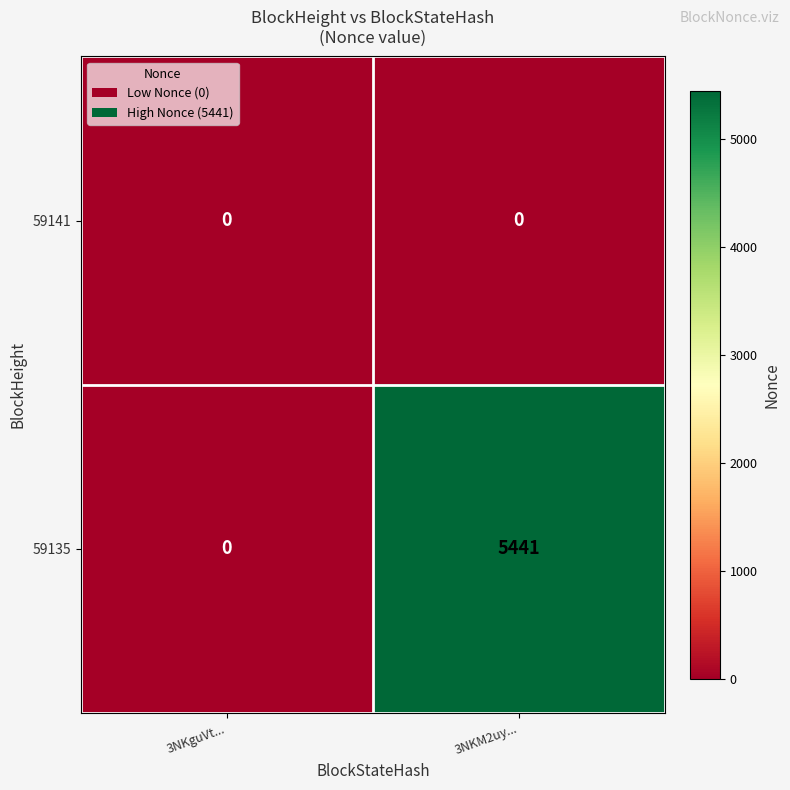

Which series has the largest total across all categories?

59135